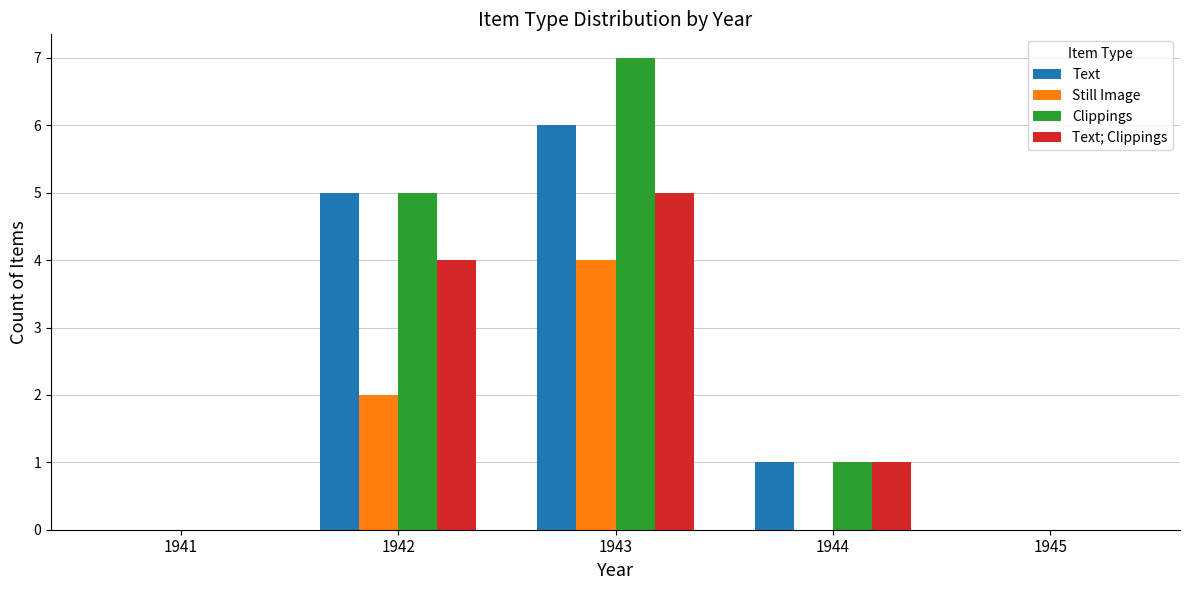

Read the Clippings value at 1943.

7